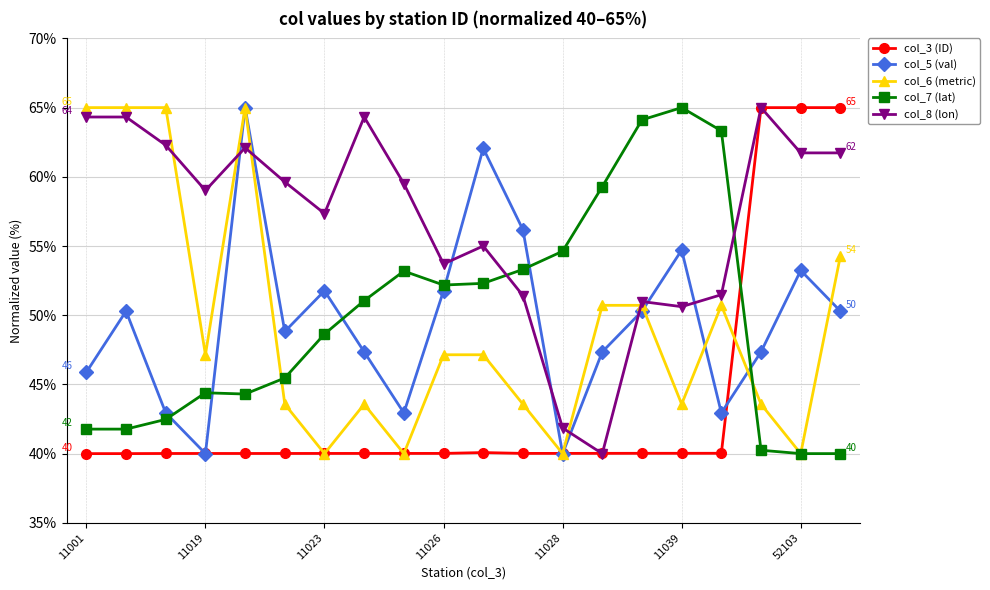

What is the highest value of the col_3 (ID) series?

65.0